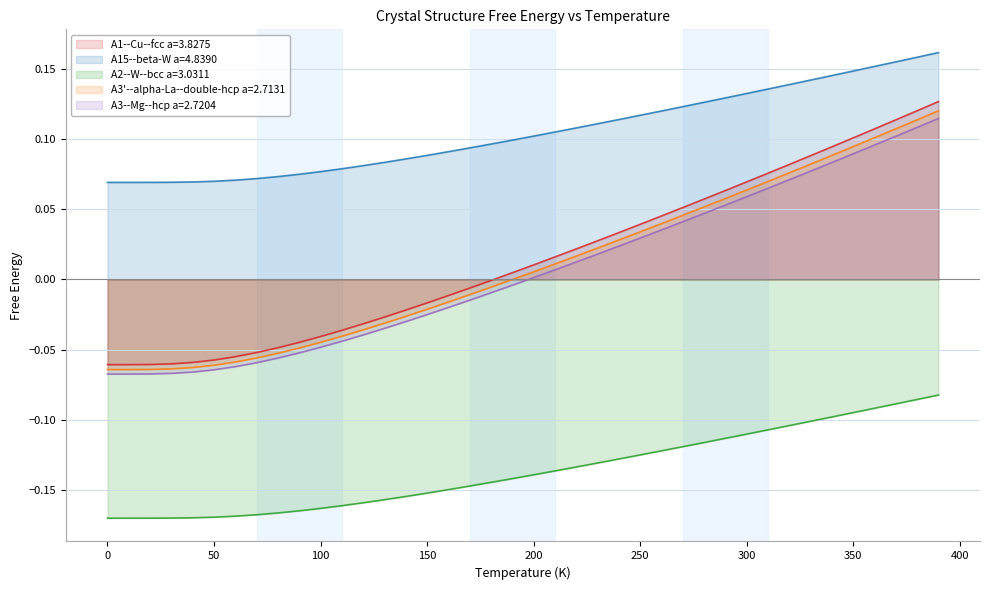

How many lines are shown in the chart?

5